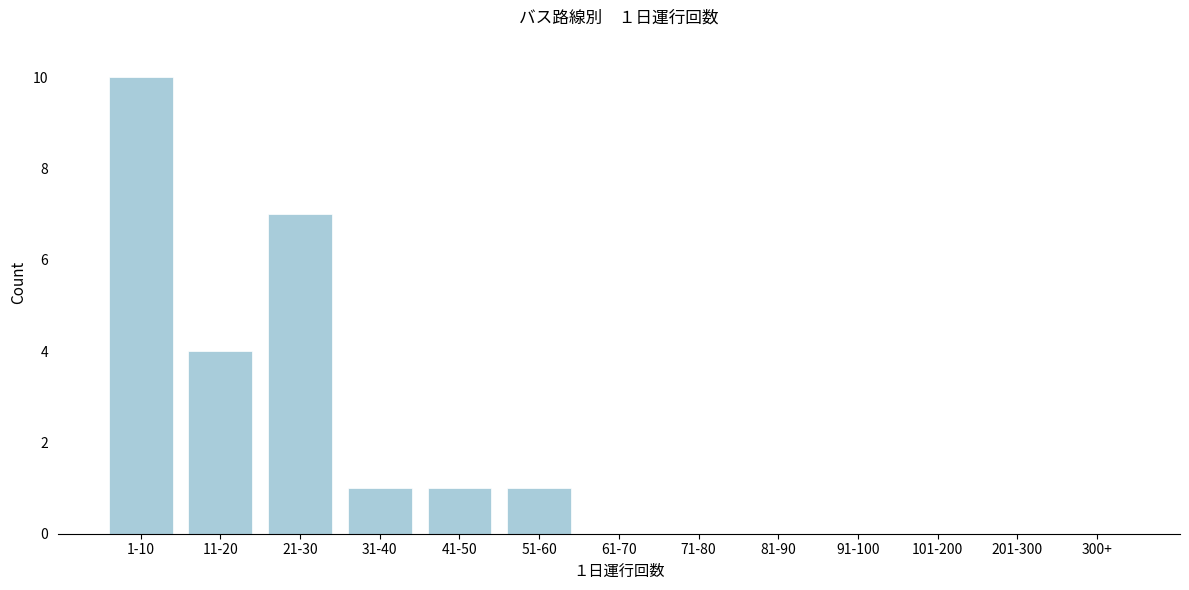

Reading left to right, list all the values displayed in this chart.

1-10=10	11-20=4	21-30=7	31-40=1	41-50=1	51-60=1	61-70=0	71-80=0	81-90=0	91-100=0	101-200=0	201-300=0	300+=0